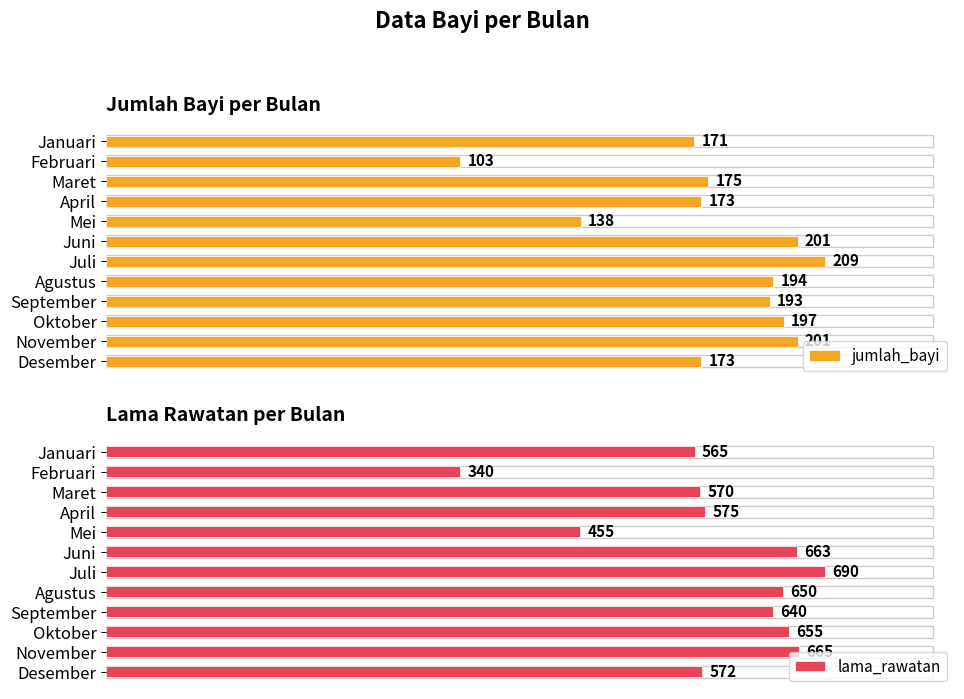

Does the chart contain stacked bars?

No